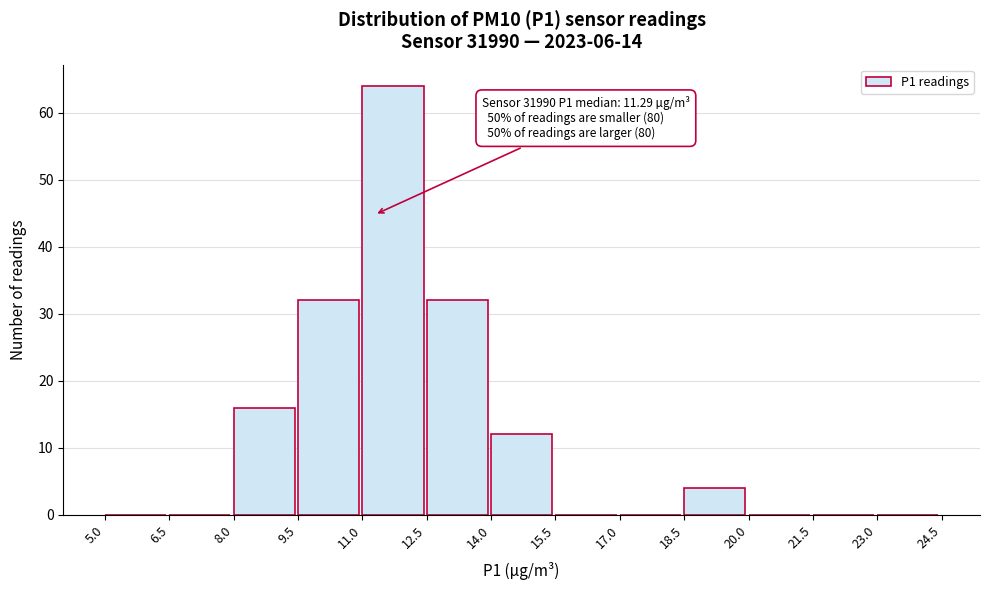

Over which range of the x-axis is the bar tallest?

11.0 to 12.5